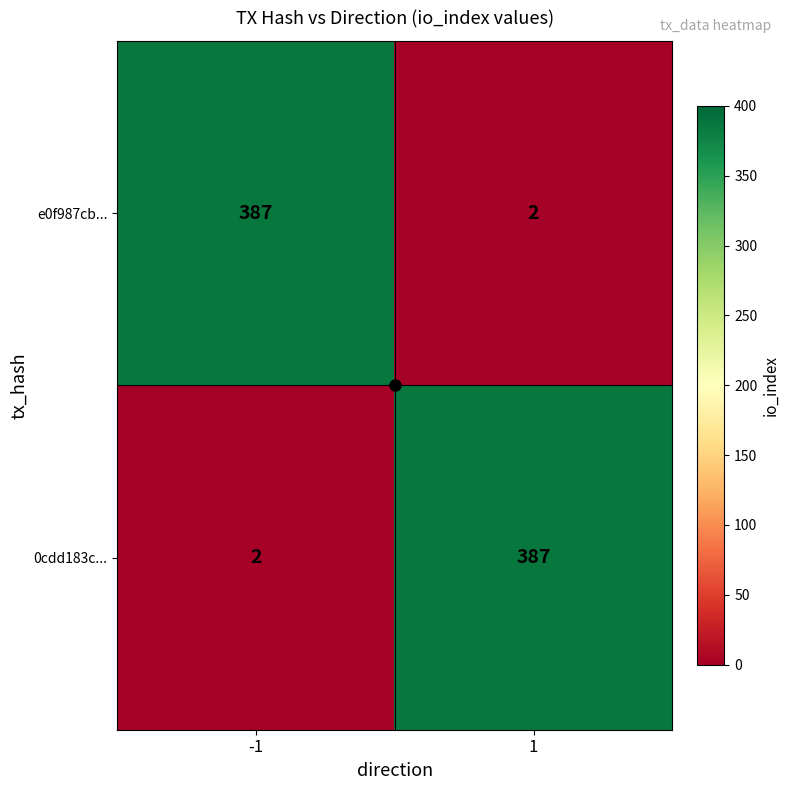

What is the maximum value shown in the chart?

387